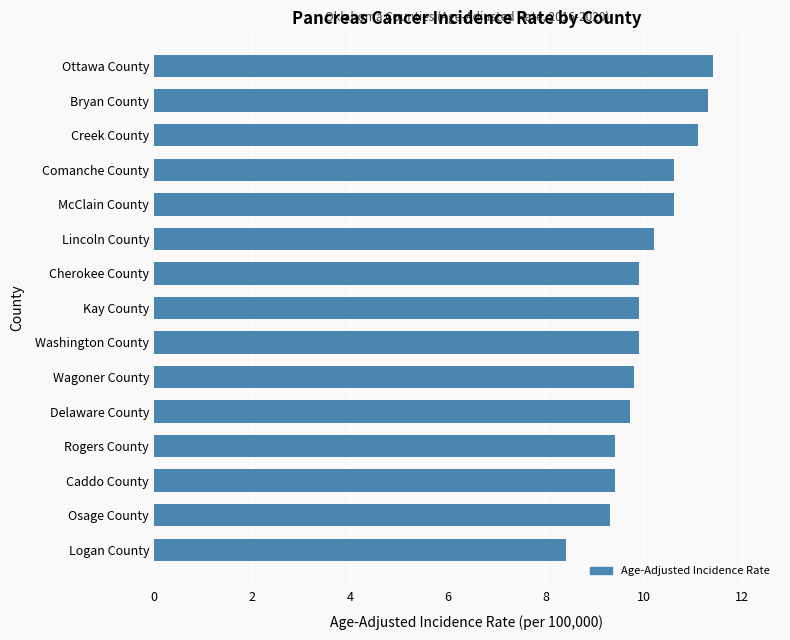

What is the maximum value shown in the chart?

11.4